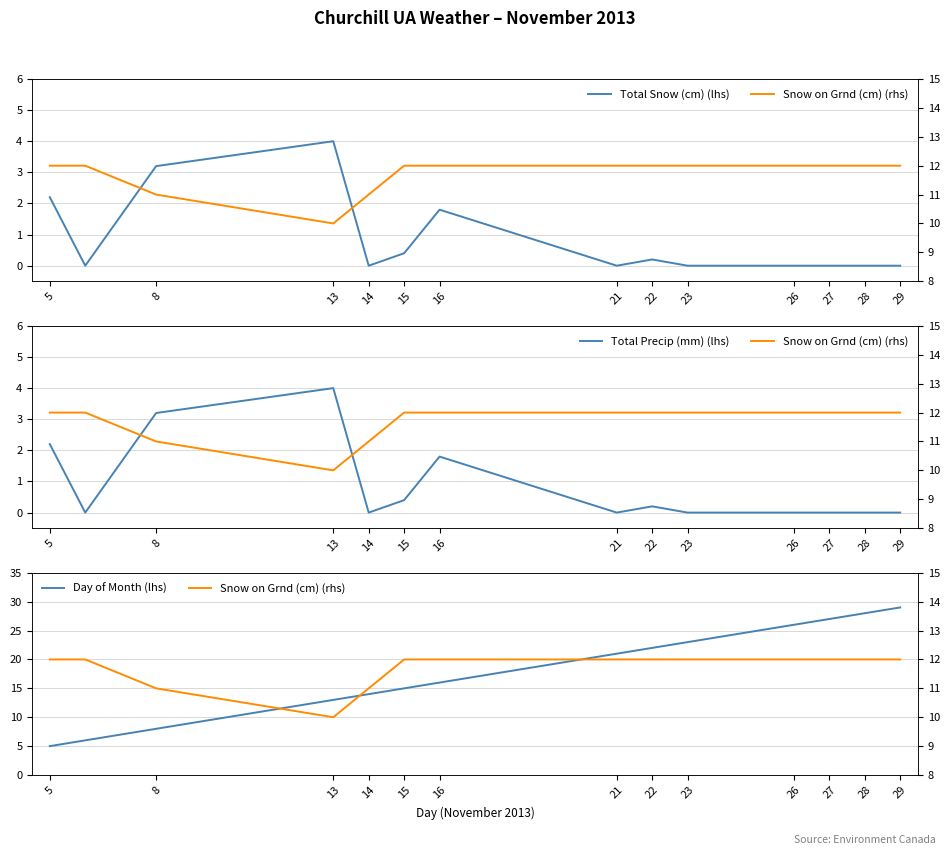

The Total Snow (cm) (lhs) series shows 0.0 at 26. True or false?

True